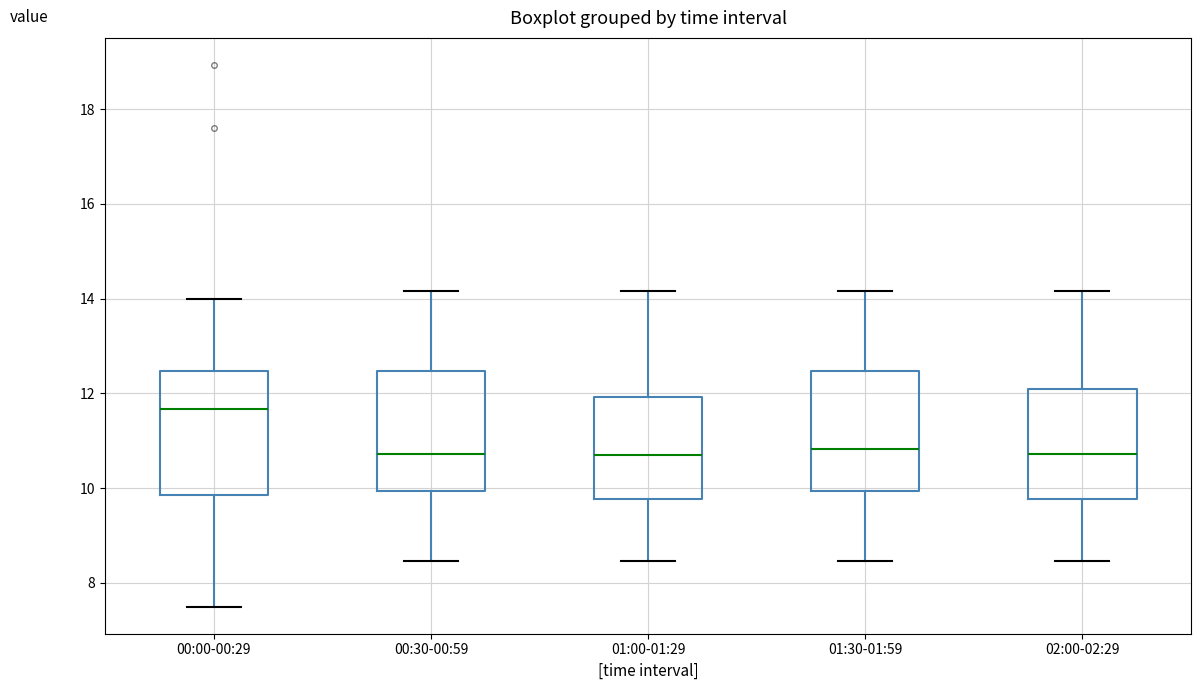

Reading left to right, transcribe this box plot: for each box, give where its median line is, the range the box spans, and where its two whiskers end, as read against the y-axis. The values are not printed on the chart, so give them approximately, as read against the axis.

00:00-00:29: median 11.6, box 9.8 to 12.4, whiskers 7.6 to 14.0
00:30-00:59: median 10.8, box 10.0 to 12.4, whiskers 8.4 to 14.2
01:00-01:29: median 10.8, box 9.8 to 12.0, whiskers 8.4 to 14.2
01:30-01:59: median 10.8, box 10.0 to 12.4, whiskers 8.4 to 14.2
02:00-02:29: median 10.8, box 9.8 to 12.2, whiskers 8.4 to 14.2